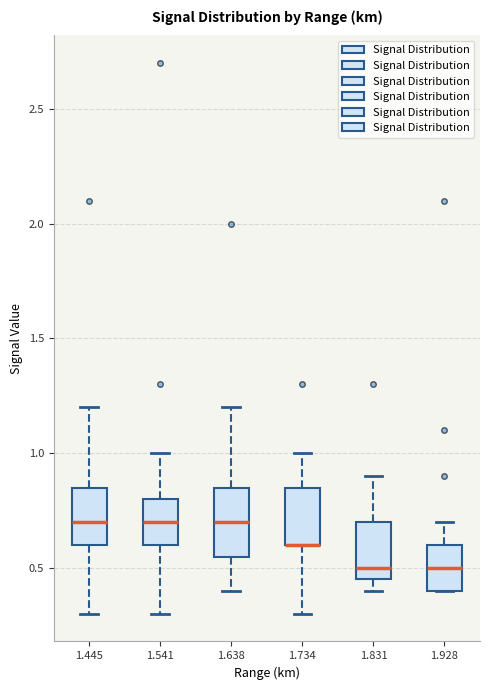

Reading left to right, read every box against the y-axis: the position of its median line, the range the box covers, and the ends of its whiskers. The values are not printed on the chart, so give them approximately, as read against the axis.

1.445: median 0.70, box 0.60 to 0.85, whiskers 0.30 to 1.20
1.541: median 0.70, box 0.60 to 0.80, whiskers 0.30 to 1.00
1.638: median 0.70, box 0.55 to 0.85, whiskers 0.40 to 1.20
1.734: median 0.60 (drawn on the box's lower edge), box 0.60 to 0.85, whiskers 0.30 to 1.00
1.831: median 0.50, box 0.45 to 0.70, whiskers 0.40 to 0.90
1.928: median 0.50, box 0.40 to 0.60, whiskers 0.40 to 0.70